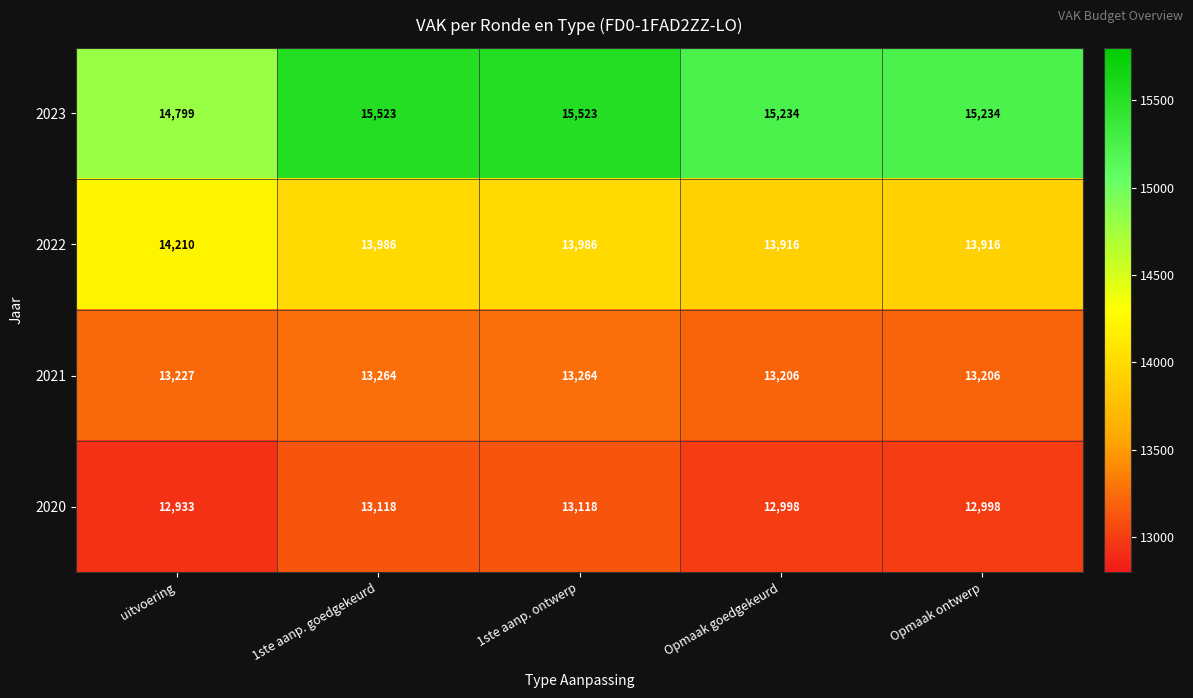

What value does the 2022 series have at Opmaak ontwerp?

13916